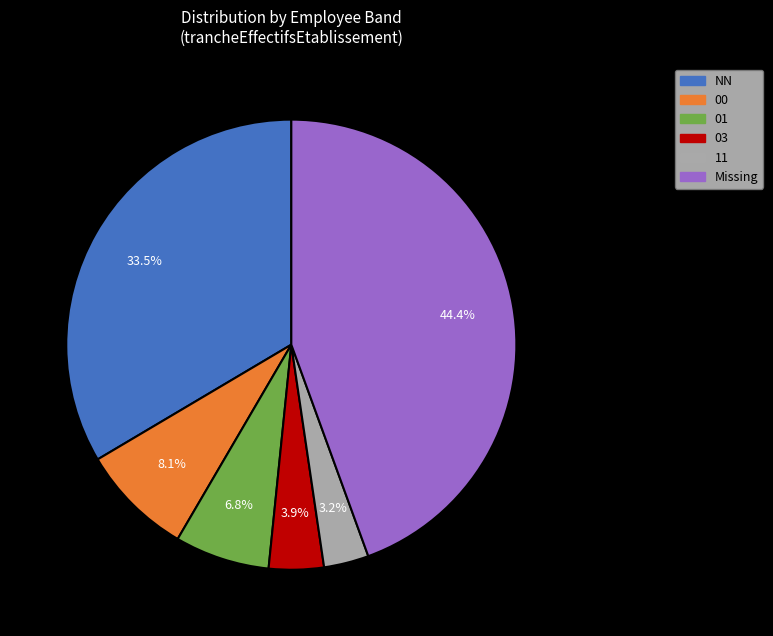

The 00 slice represents 16% of the pie. True or false?

False